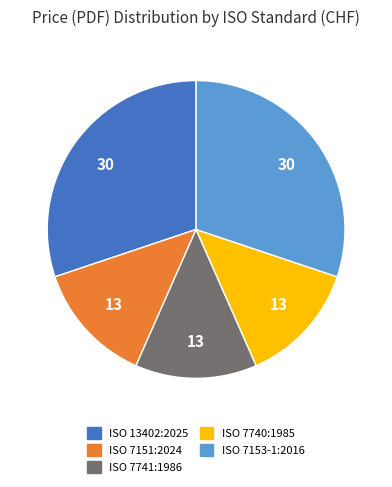

True or false: ISO 7153-1:2016 accounts for 44% of the total.

False